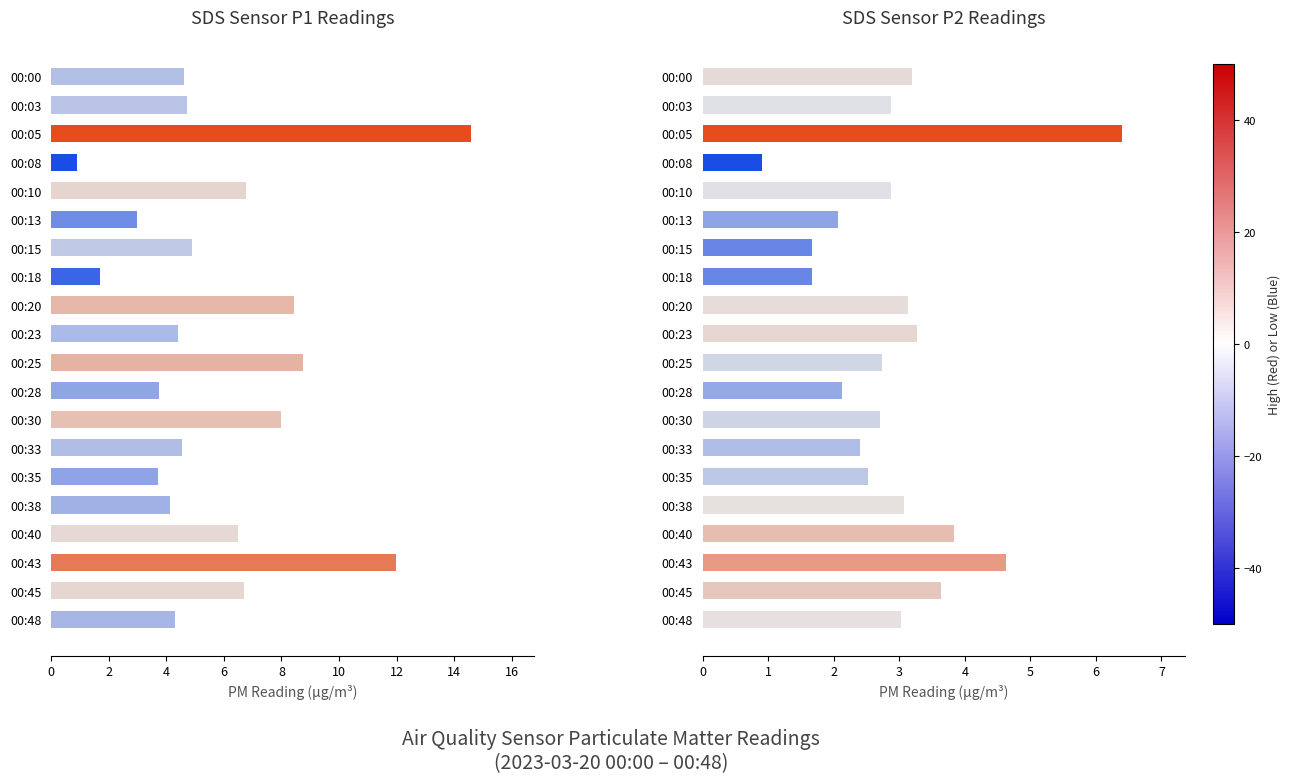

What value does the SDS_P2 series have at 00:40?

3.8